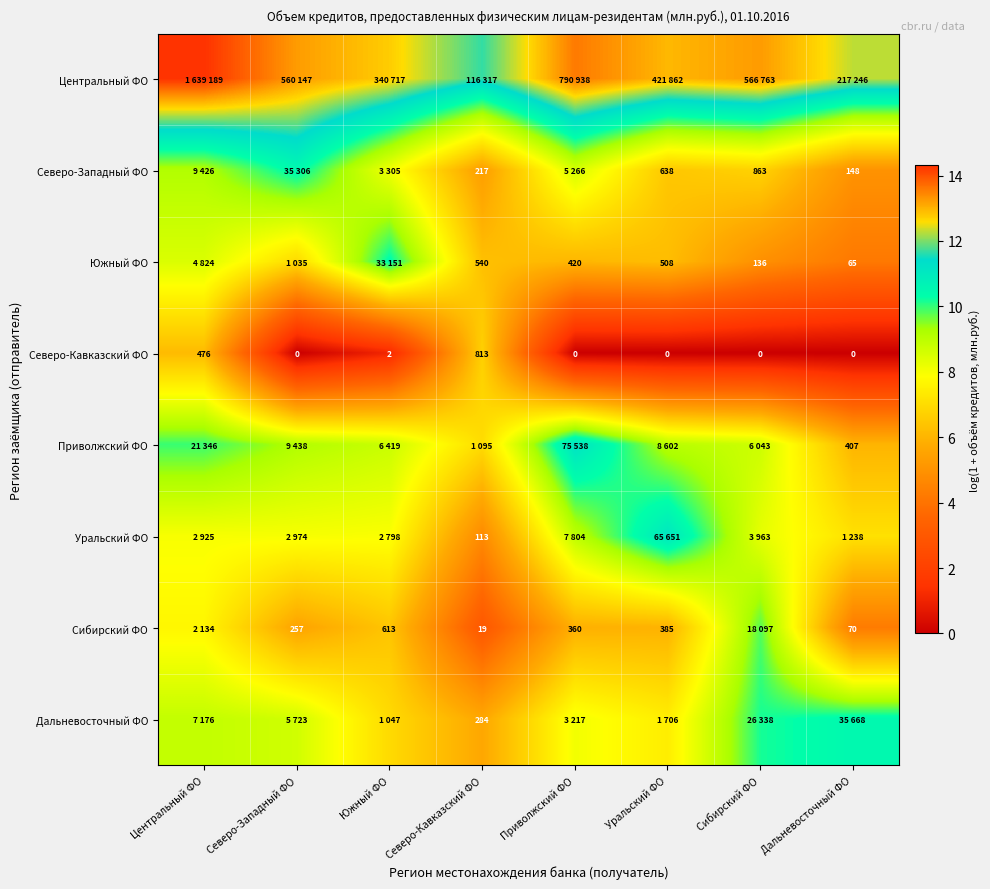

What is the difference between the Дальневосточный ФО values at Южный ФО and Сибирский ФО?

3.2